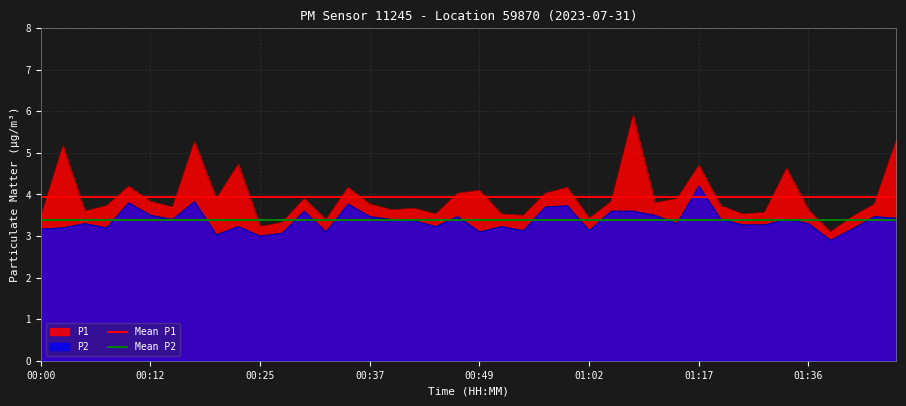

Is it true that P2 equals 3.2 at 00:00?

True